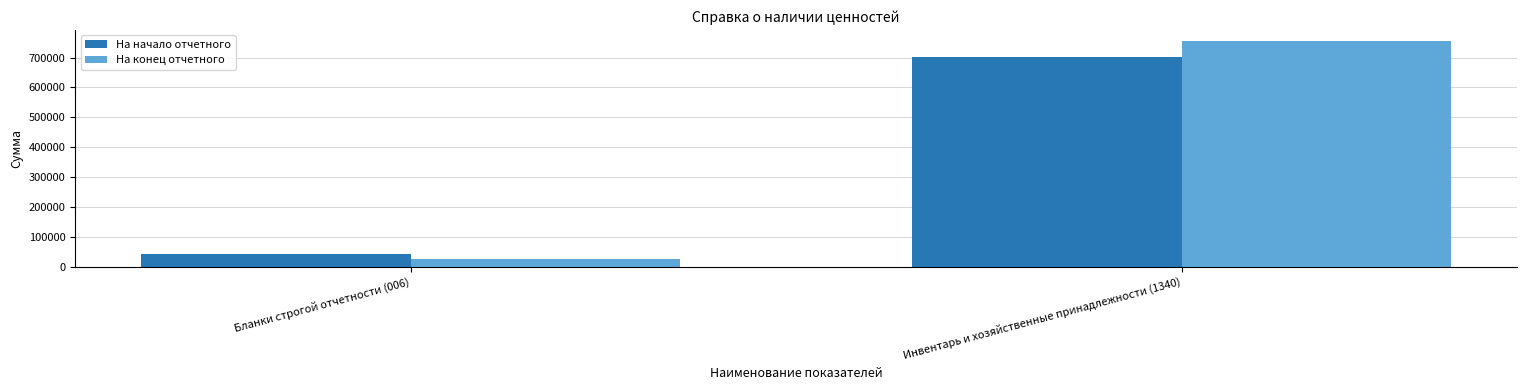

What is the label of the 1st bar from the left?

Бланки строгой отчетности (006)